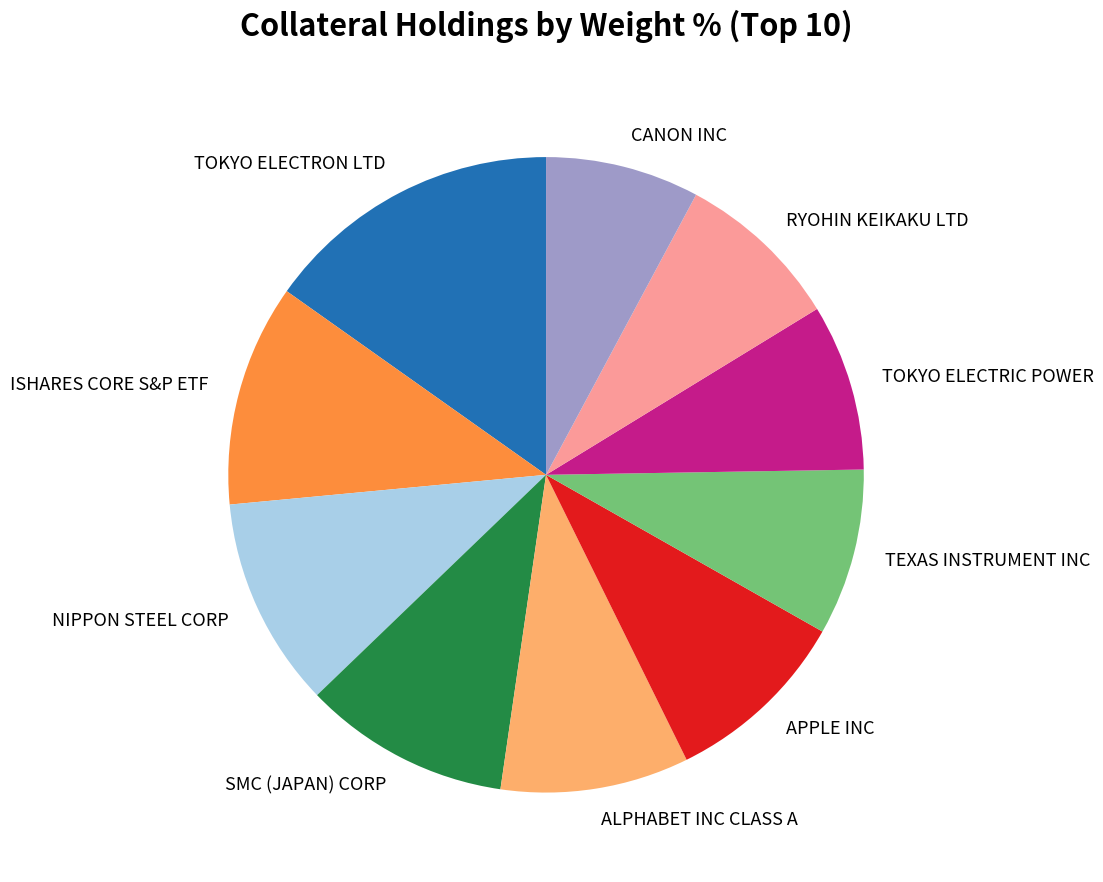

The TOKYO ELECTRON LTD slice represents 15% of the pie. True or false?

True